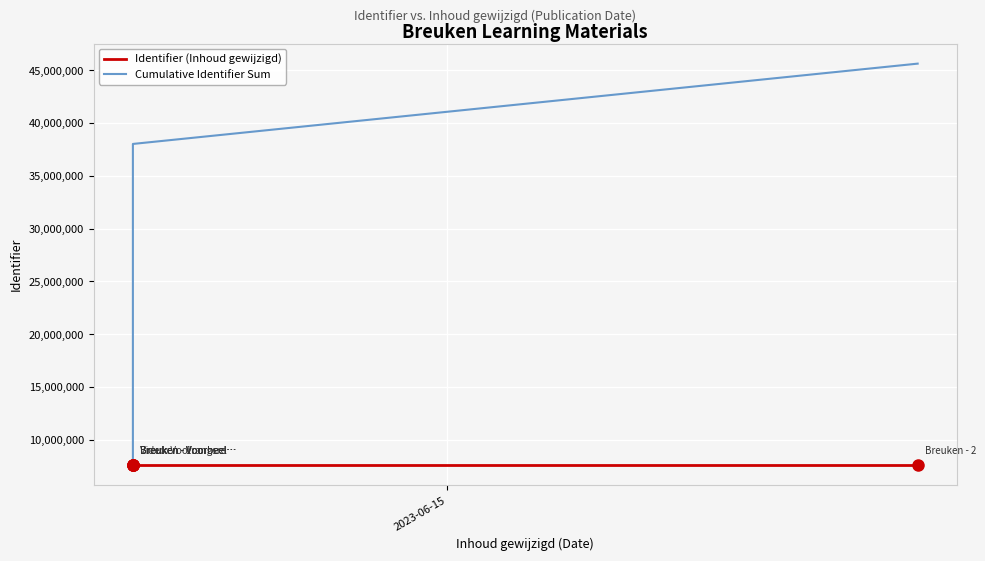

At which label does Identifier (Inhoud gewijzigd) reach its peak?

4